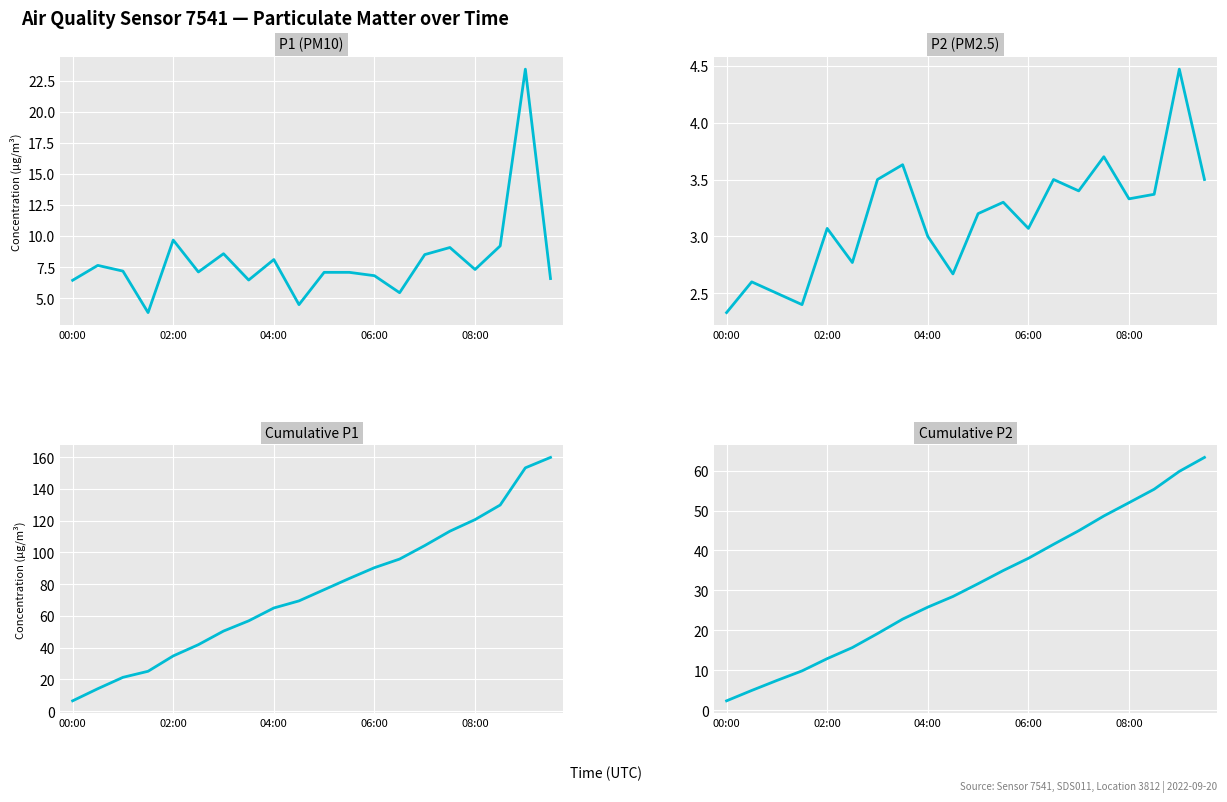

Reading left to right, what are all the values shown in this chart?

P1 (PM10): 6.4	7.6	7.2	3.8	9.7	7.1	8.6	6.5	8.1	4.5	7.1	7.1	6.8	5.4	8.5	9.1	7.3	9.2	23.4	6.6
P2 (PM2.5): 2.3	2.6	2.5	2.4	3.1	2.8	3.5	3.6	3.0	2.7	3.2	3.3	3.1	3.5	3.4	3.7	3.3	3.4	4.5	3.5
Cumulative P1: 6.4	14.1	21.2	25.1	34.7	41.8	50.4	56.9	65.0	69.4	76.5	83.6	90.4	95.8	104.3	113.4	120.7	129.9	153.3	159.9
Cumulative P2: 2.3	4.9	7.4	9.8	12.9	15.7	19.2	22.8	25.8	28.5	31.7	35.0	38.0	41.5	44.9	48.6	52.0	55.3	59.8	63.3